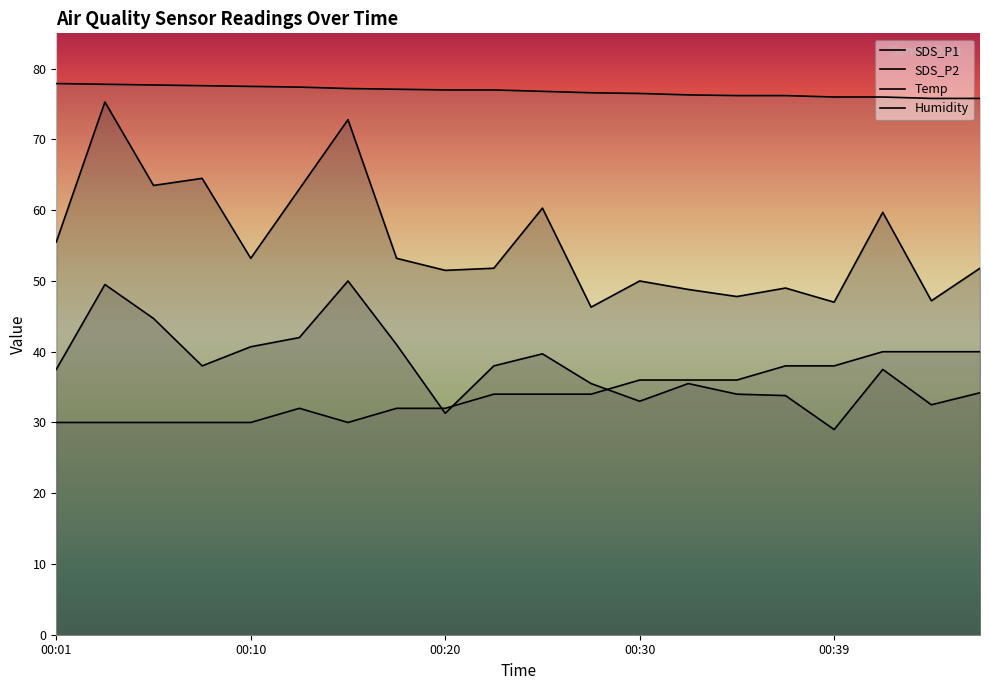

Reading right to left, extract all data points from this chart.

SDS_P1: 51.8	47.2	59.7	47.0	49.0	47.8	48.8	50.0	46.3	60.3	51.8	51.5	53.2	72.8	63.0	53.2	64.5	63.5	75.3	55.5
SDS_P2: 34.2	32.5	37.5	29.0	33.8	34.0	35.5	33.0	35.5	39.7	38.0	31.3	41.0	50.0	42.0	40.7	38.0	44.7	49.5	37.5
Temp: 40.0	40.0	40.0	38.0	38.0	36.0	36.0	36.0	34.0	34.0	34.0	32.0	32.0	30.0	32.0	30.0	30.0	30.0	30.0	30.0
Humidity: 75.8	75.8	76.0	76.0	76.2	76.2	76.3	76.5	76.6	76.8	77.0	77.0	77.1	77.2	77.4	77.5	77.6	77.7	77.8	77.9